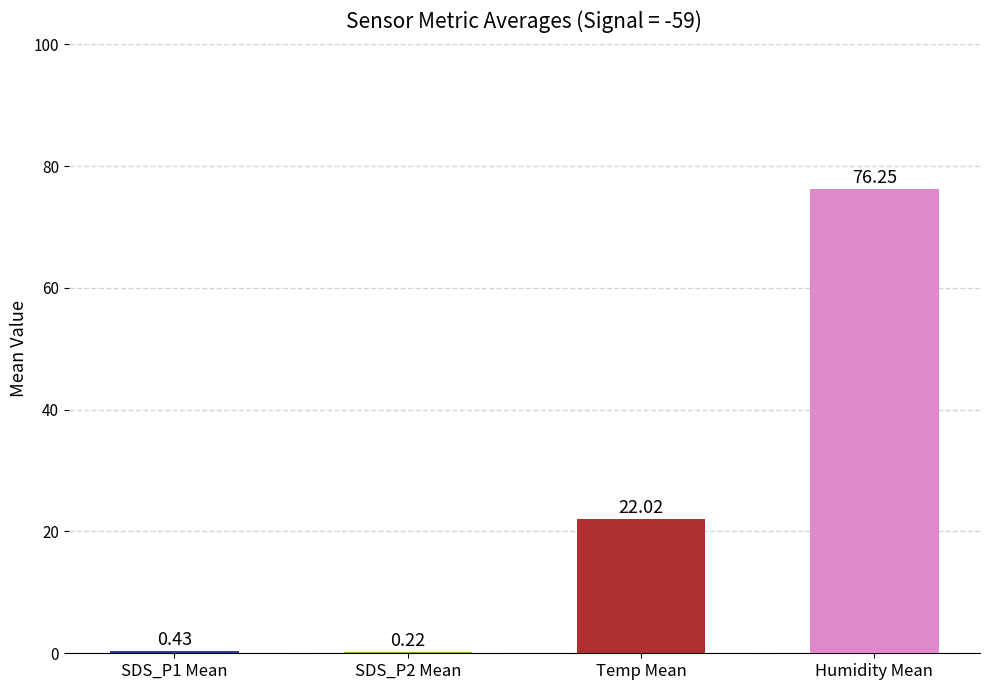

Read the Avg Humidity value at 25.

76.2